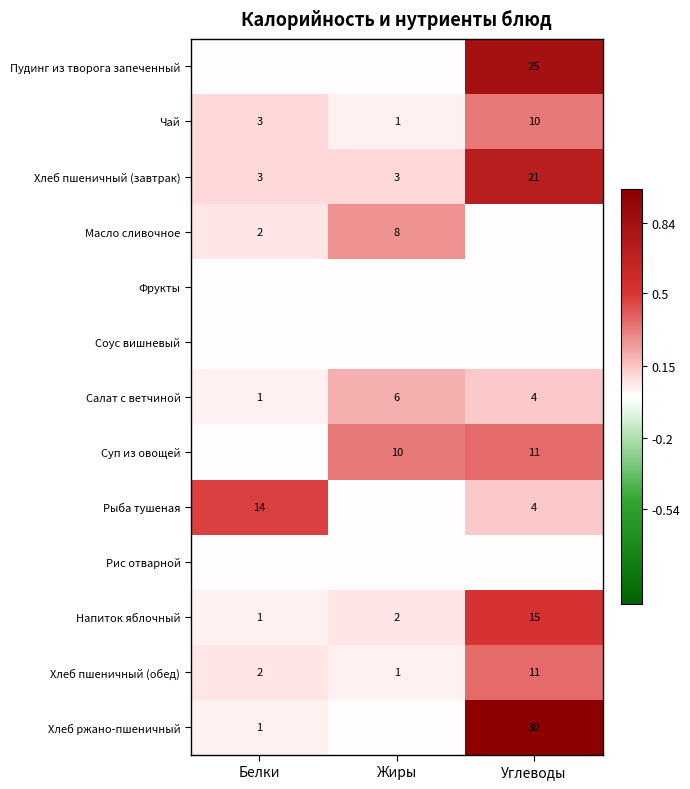

The Хлеб пшеничный (завтрак) series shows 0.1 at Белки. True or false?

False